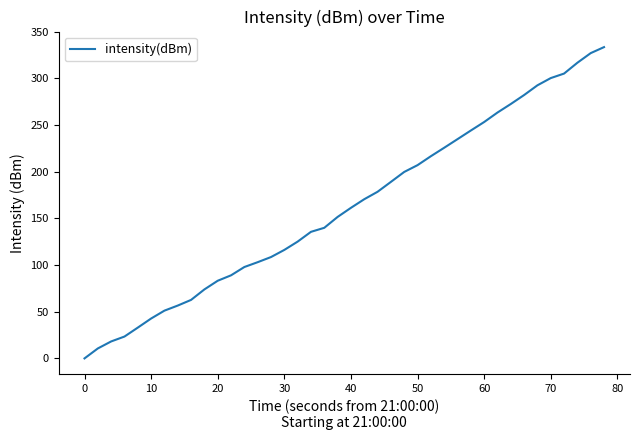

What is the difference between the second highest and second lowest values?

316.4